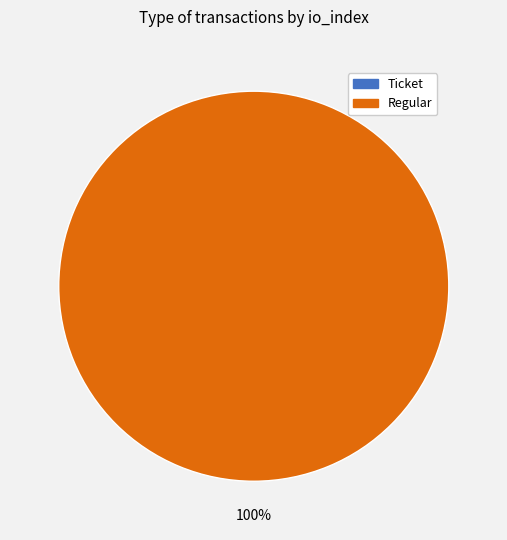

To the nearest percent, what percentage of the pie is Regular (io_index=6)?

100%